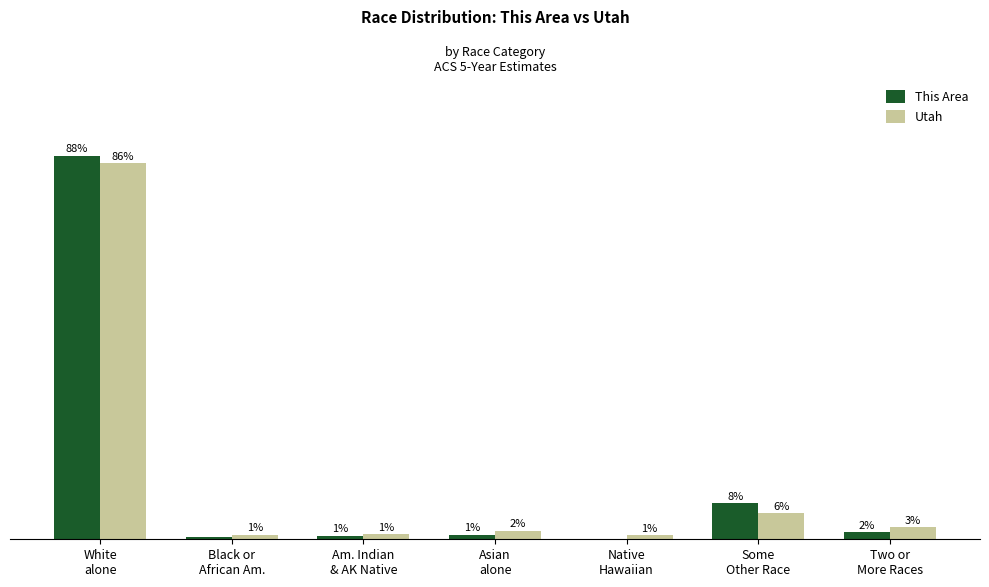

Are the bars horizontal?

No